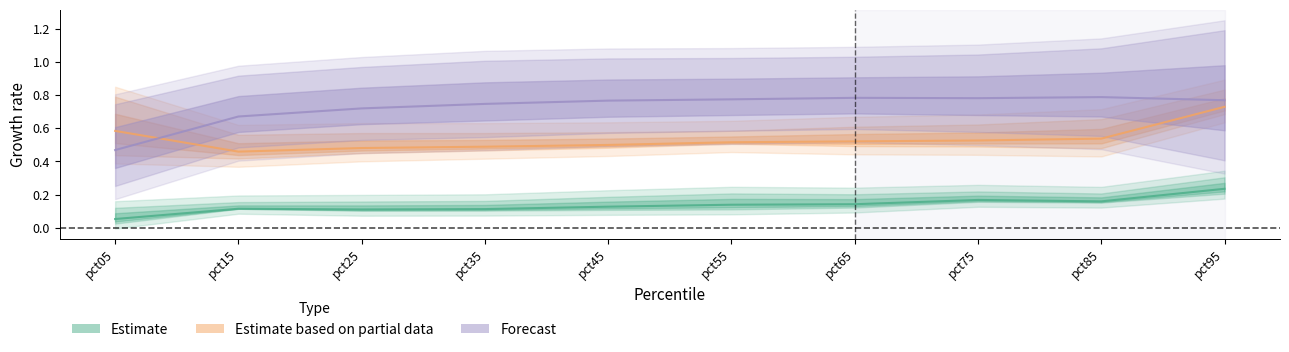

Which series has the largest total across all categories?

Forecast